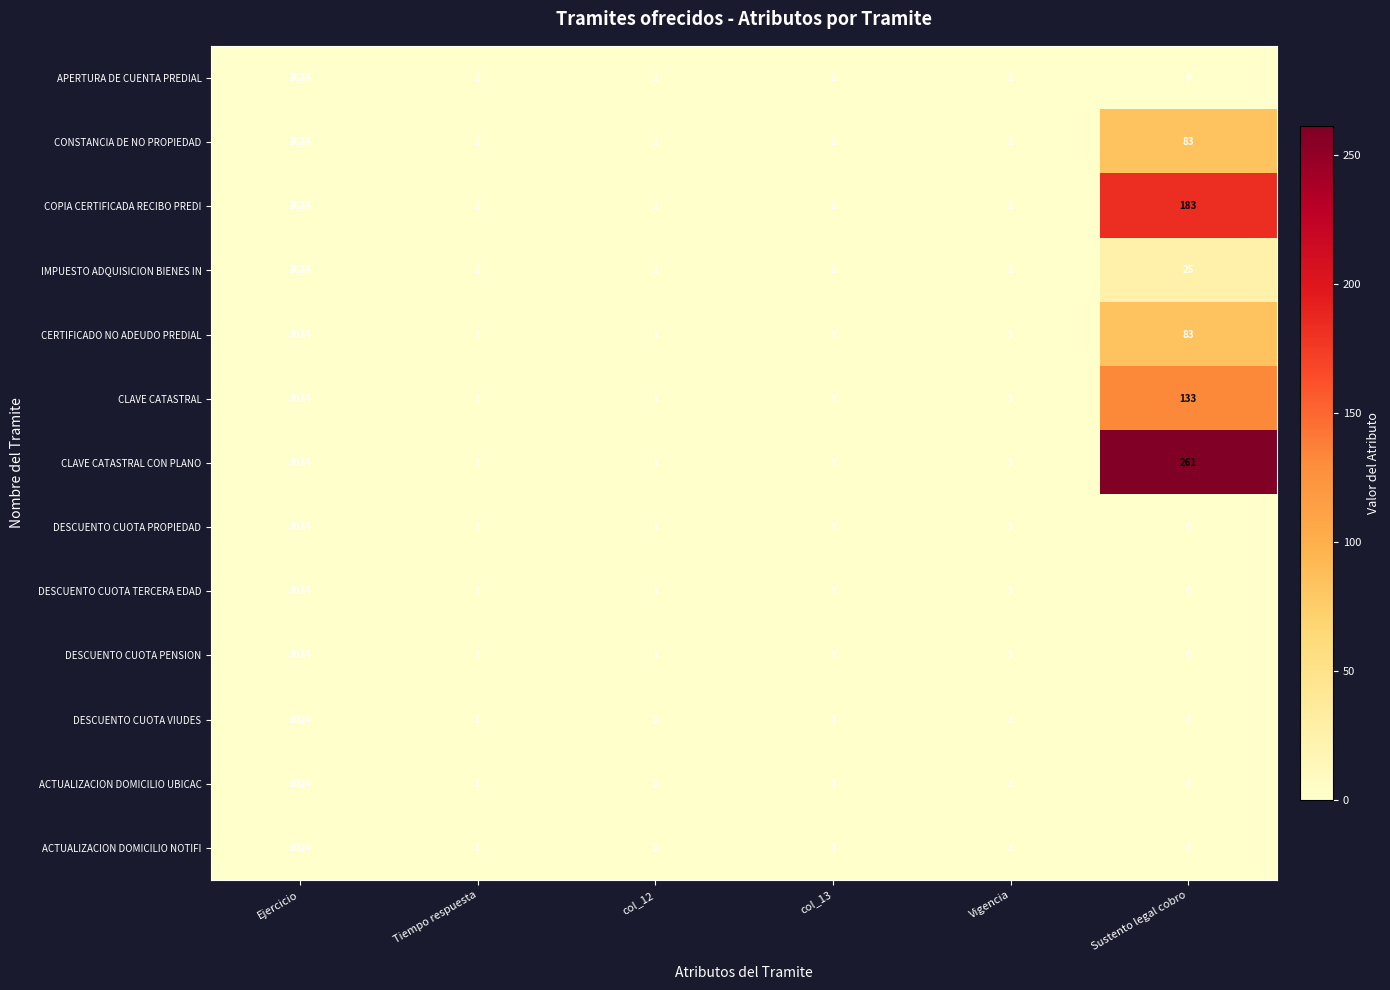

What is the sum of all CONSTANCIA DE NO PROPIEDAD values?

2111